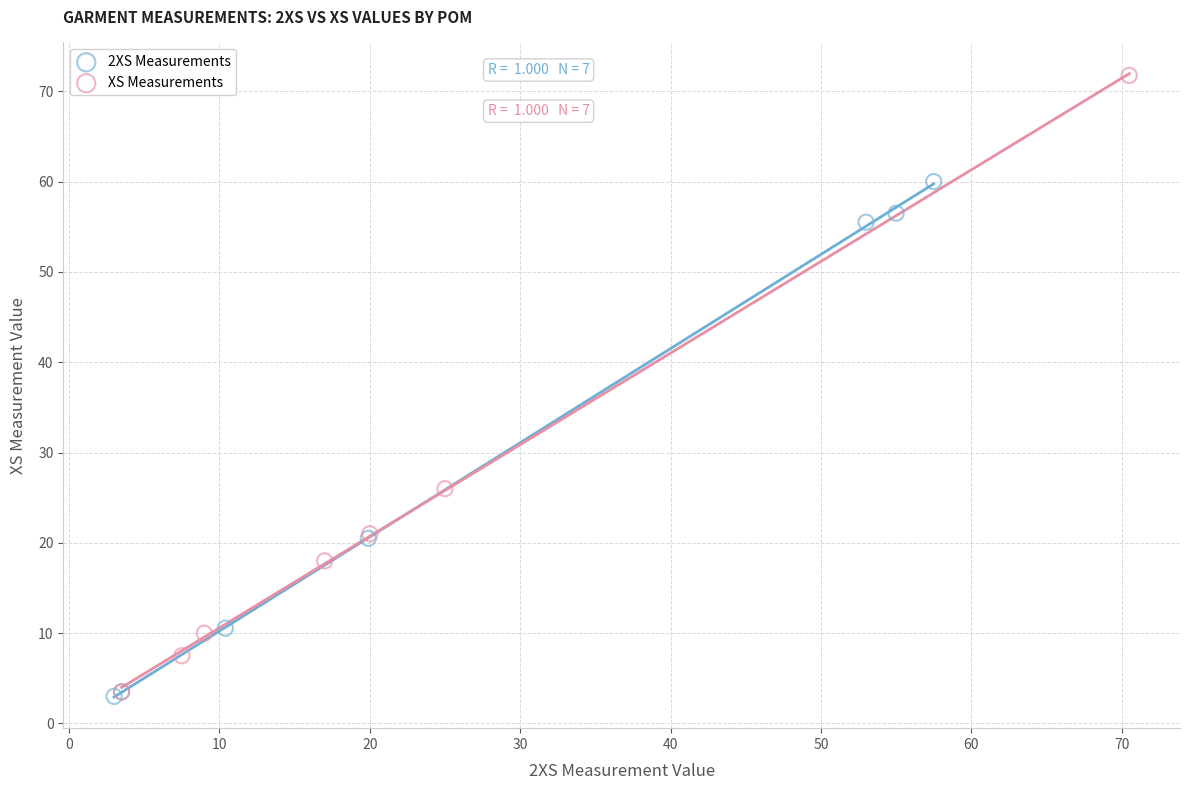

Which series has the widest spread of Y values?

XS Measurements